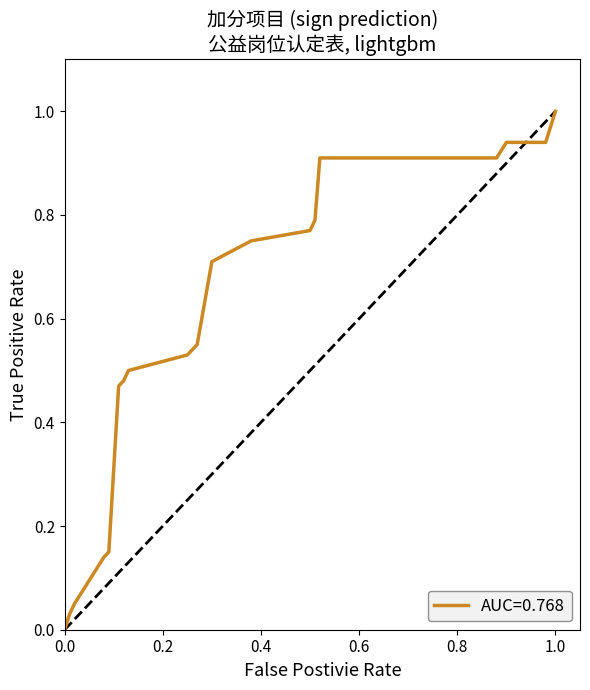

Does the chart have visible grid lines?

No